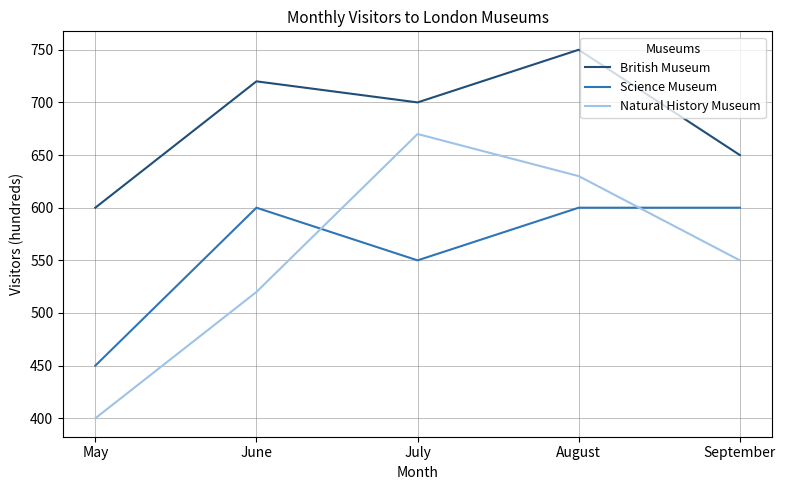

True or false: Natural History Museum and British Museum cross at least once.

False